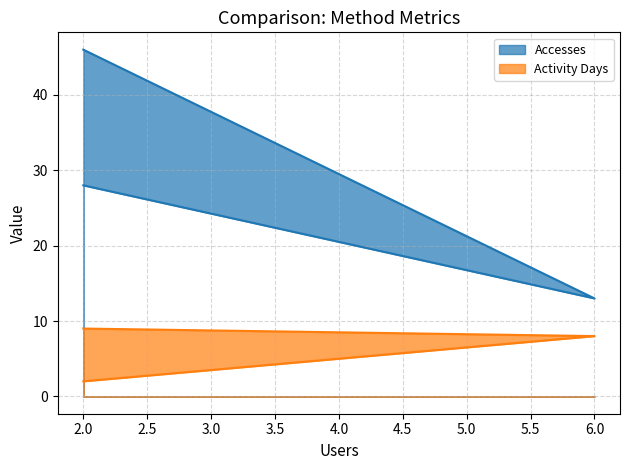

What is the sum of the Activity Days values at 6 and 2?

17